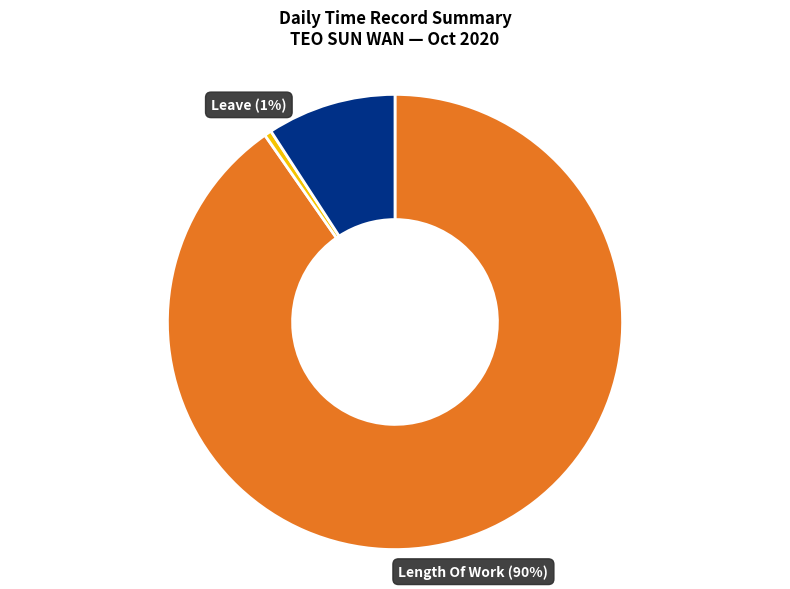

Is there a majority slice in this chart?

Yes